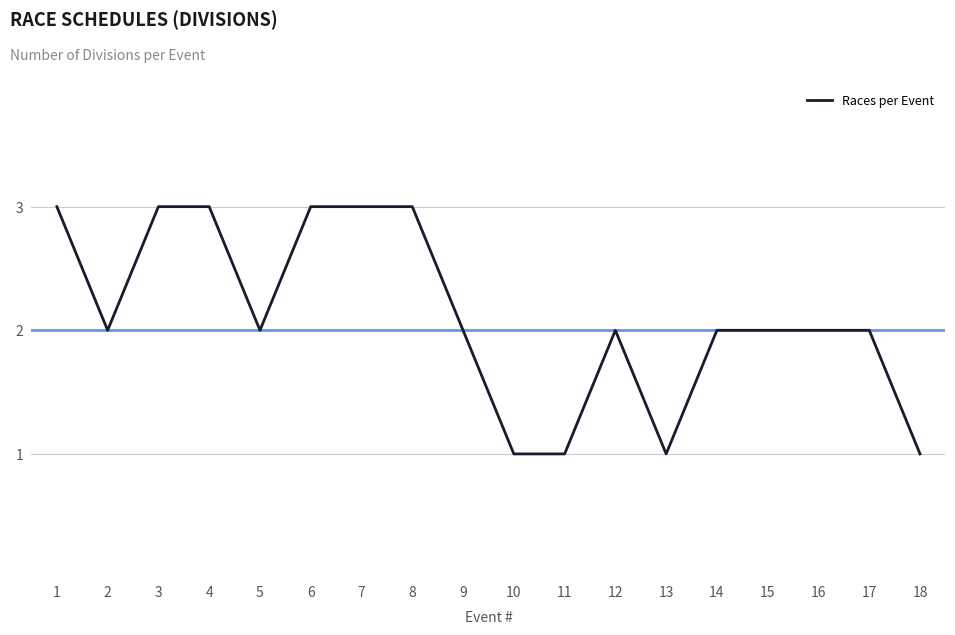

What is the average value?

2